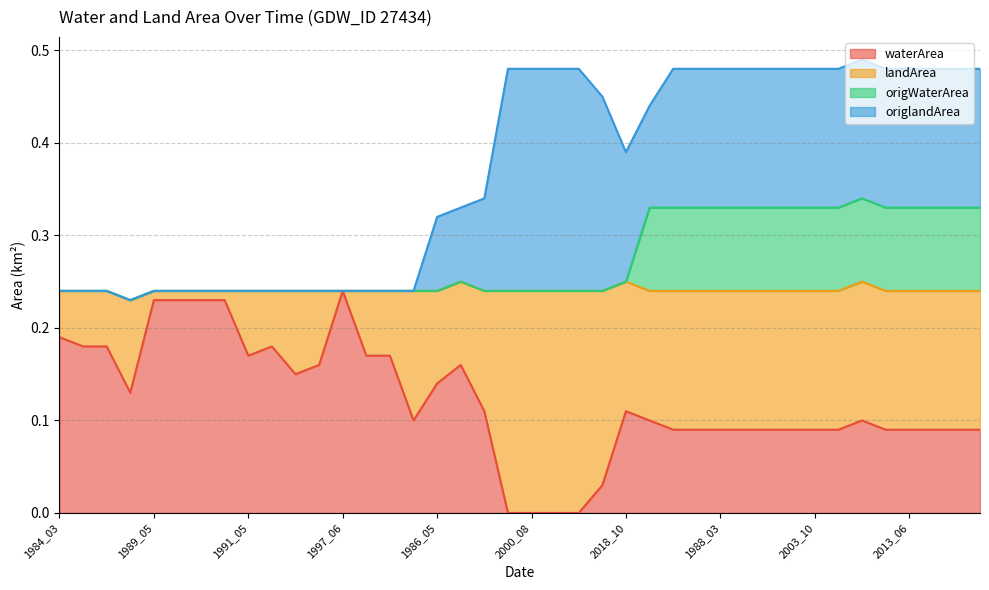

What is the average value of the origWaterArea series?

0.3